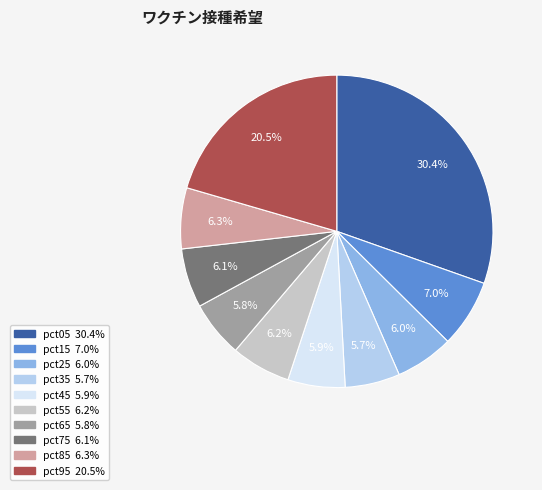

Is there any slice that represents more than half of the pie?

No